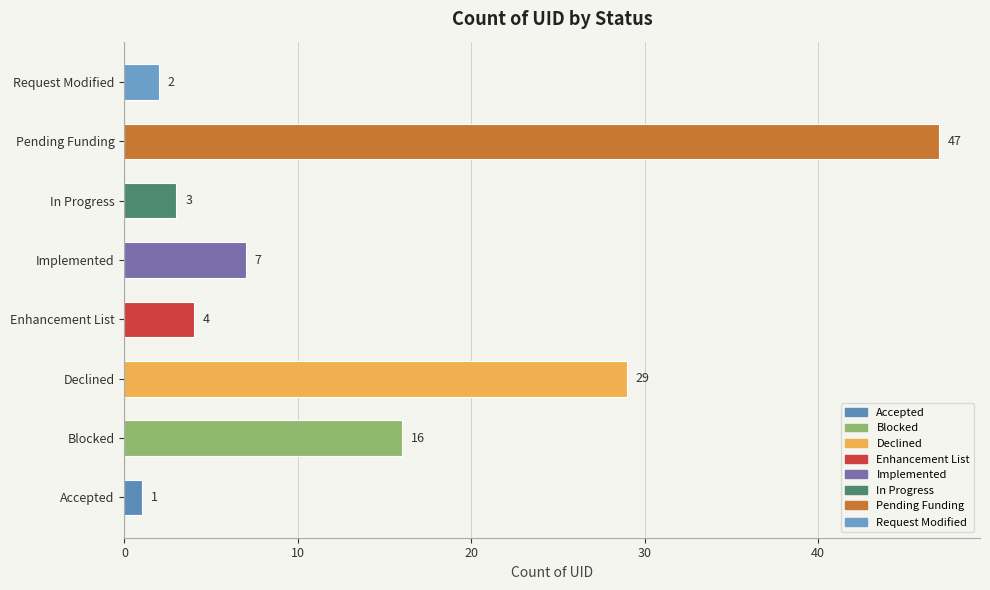

Read the value at Pending Funding, to the nearest 5.

45